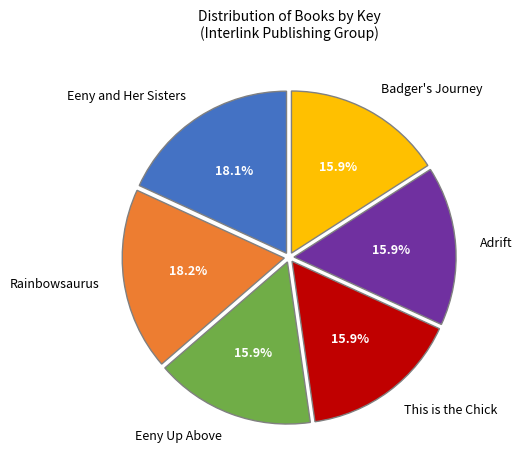

Combined, what portion of the pie is This is the Chick and Eeny Up Above?

31.8%